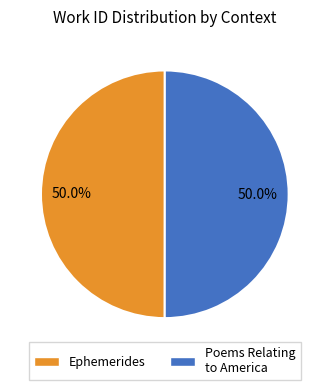

Which category accounts for the majority?

Poems Relating to America